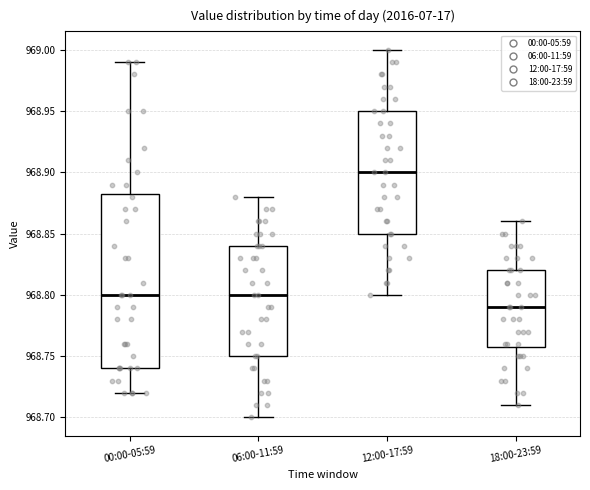

Which box has the lowest median line?

18:00-23:59